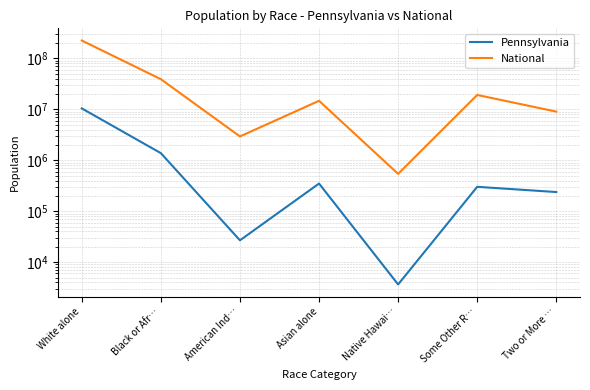

What is the maximum value shown in the chart?

223553265